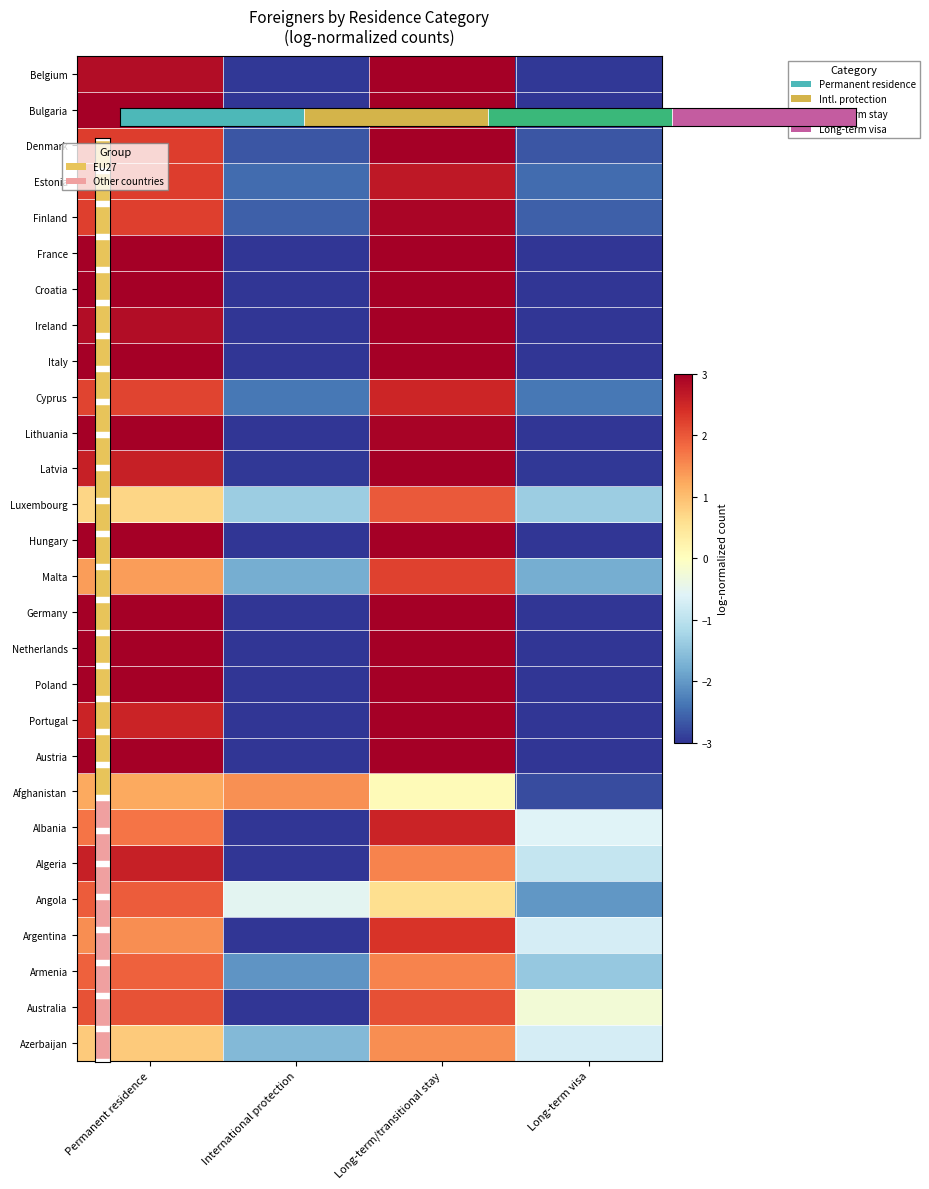

Rank the categories by Cyprus value from highest to lowest.

Long-term/transitional stay, Permanent residence, International protection, Long-term visa